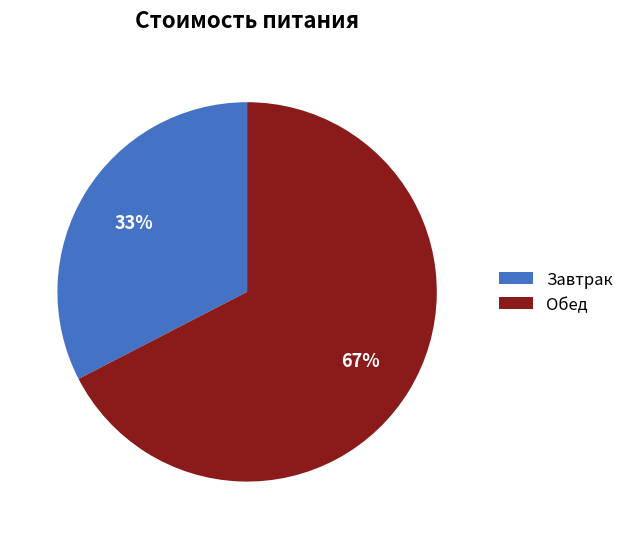

How many slices are in this pie chart?

2